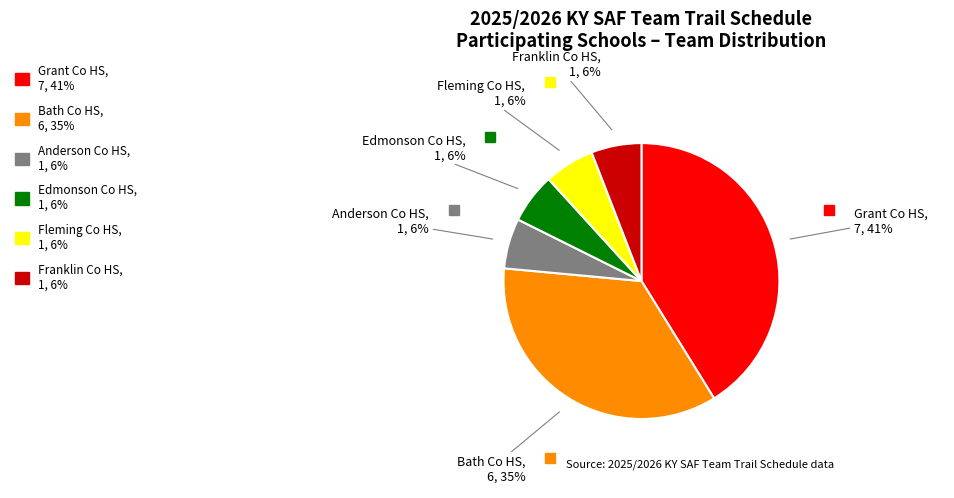

The Anderson Co HS slice represents 6% of the pie. True or false?

True